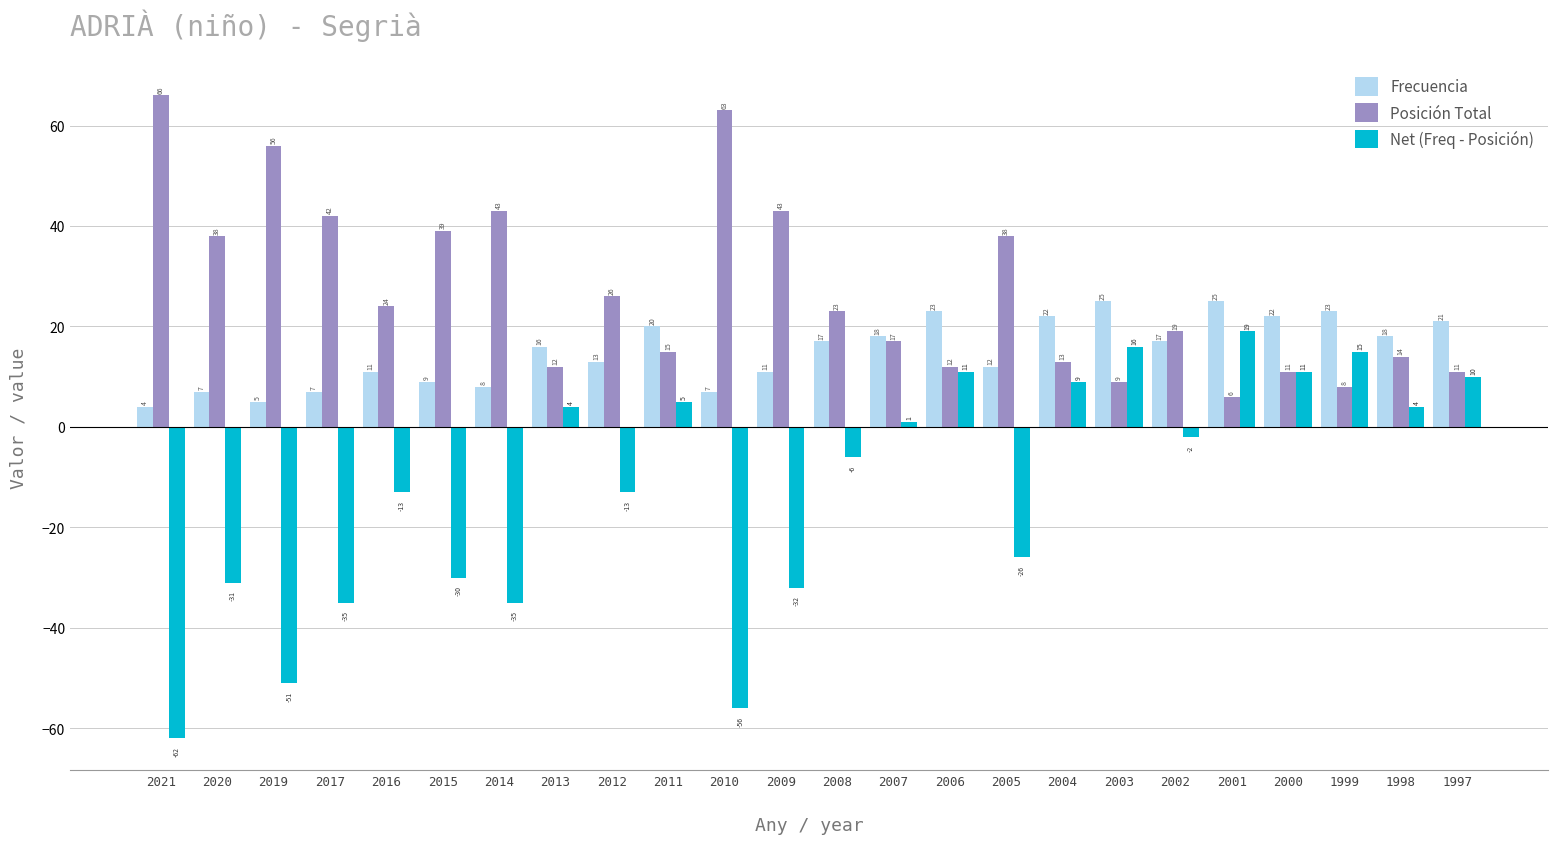

What is the value of the Posición Total bar at the 19th from the left?

19